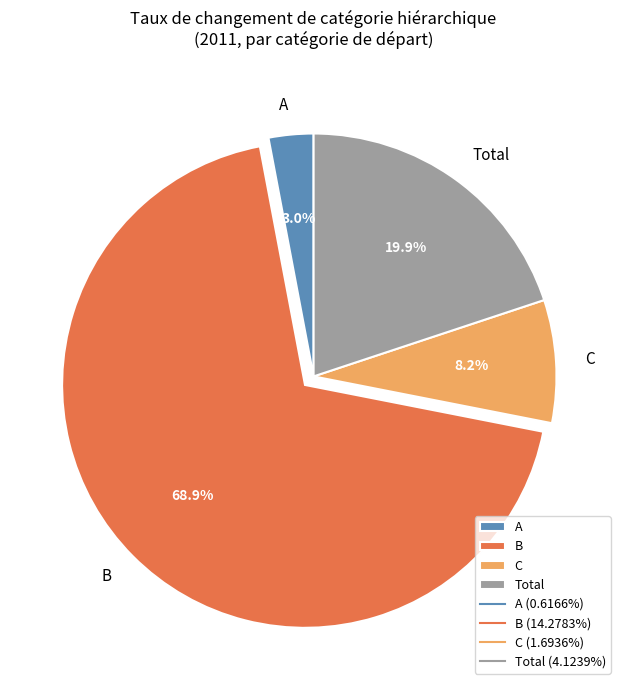

To the nearest percent, what is the combined percentage of Total and A?

23%